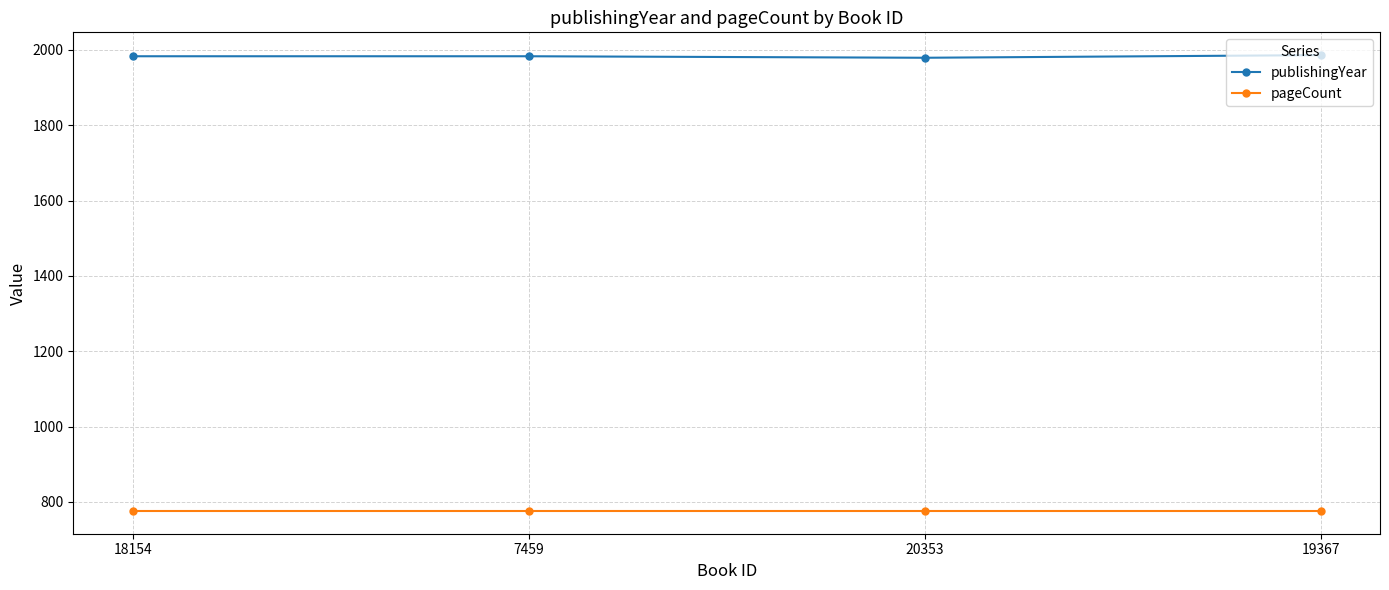

True or false: pageCount and publishingYear cross at least once.

False